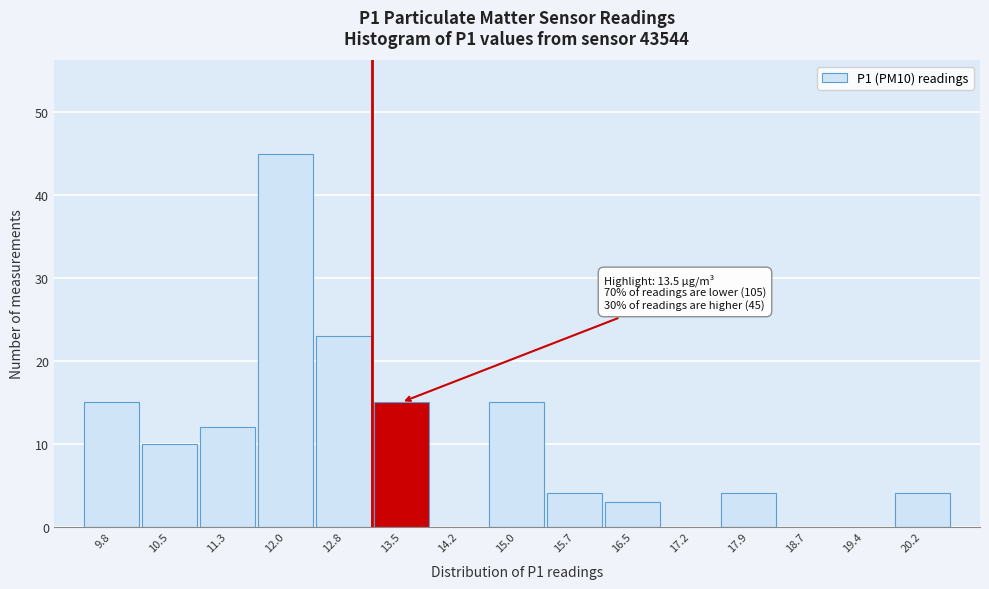

Reading right to left, transcribe all the data shown in this chart.

20.2=4	19.4=0	18.7=0	17.9=4	17.2=0	16.5=3	15.7=4	15.0=15	14.2=0	13.5=15	12.8=23	12.0=45	11.3=12	10.5=10	9.8=15